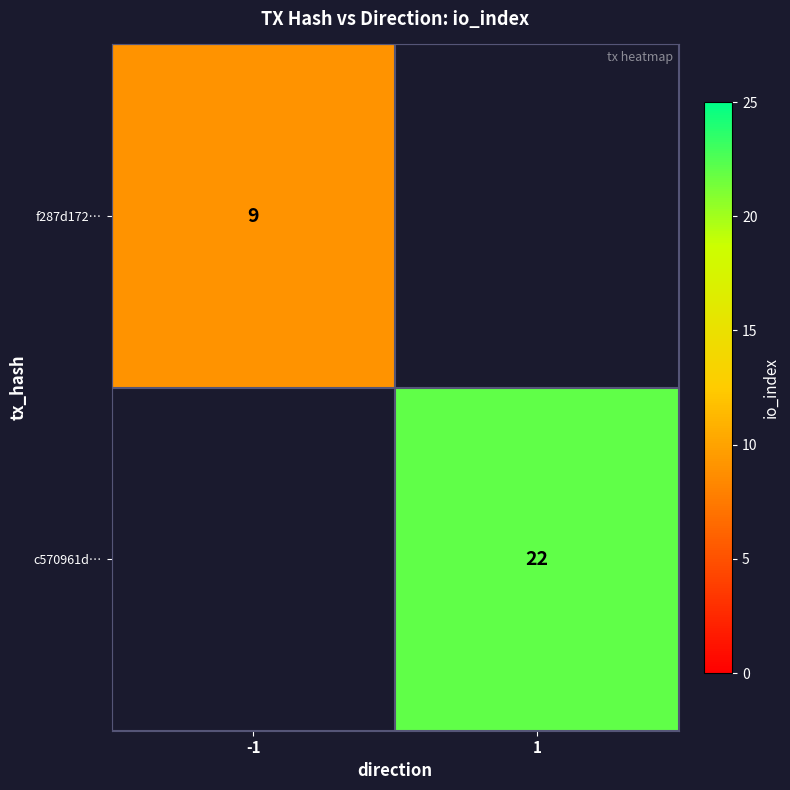

Between -1 and 1, which is larger?

1